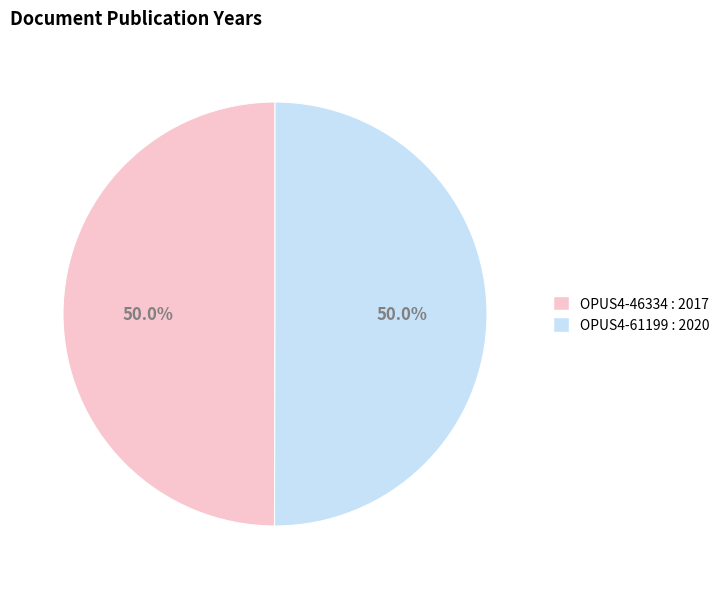

What is the ratio of the value at OPUS4-61199 to the value at OPUS4-46334?

1.0